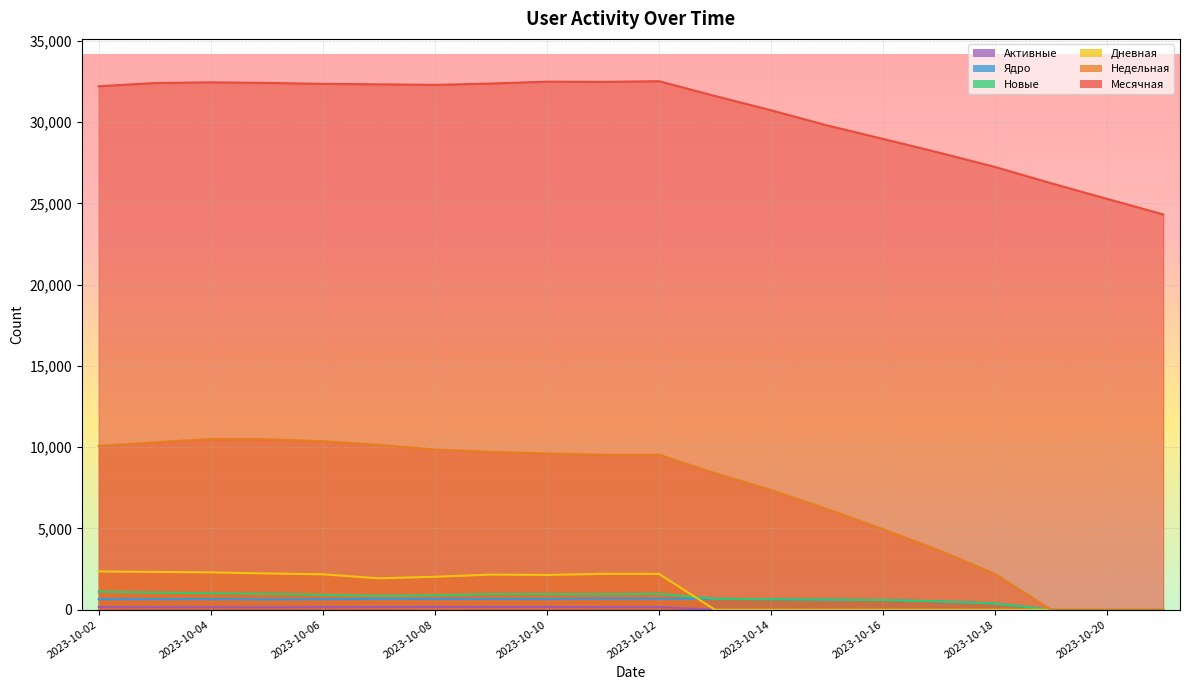

How many categories are shown in the chart?

20